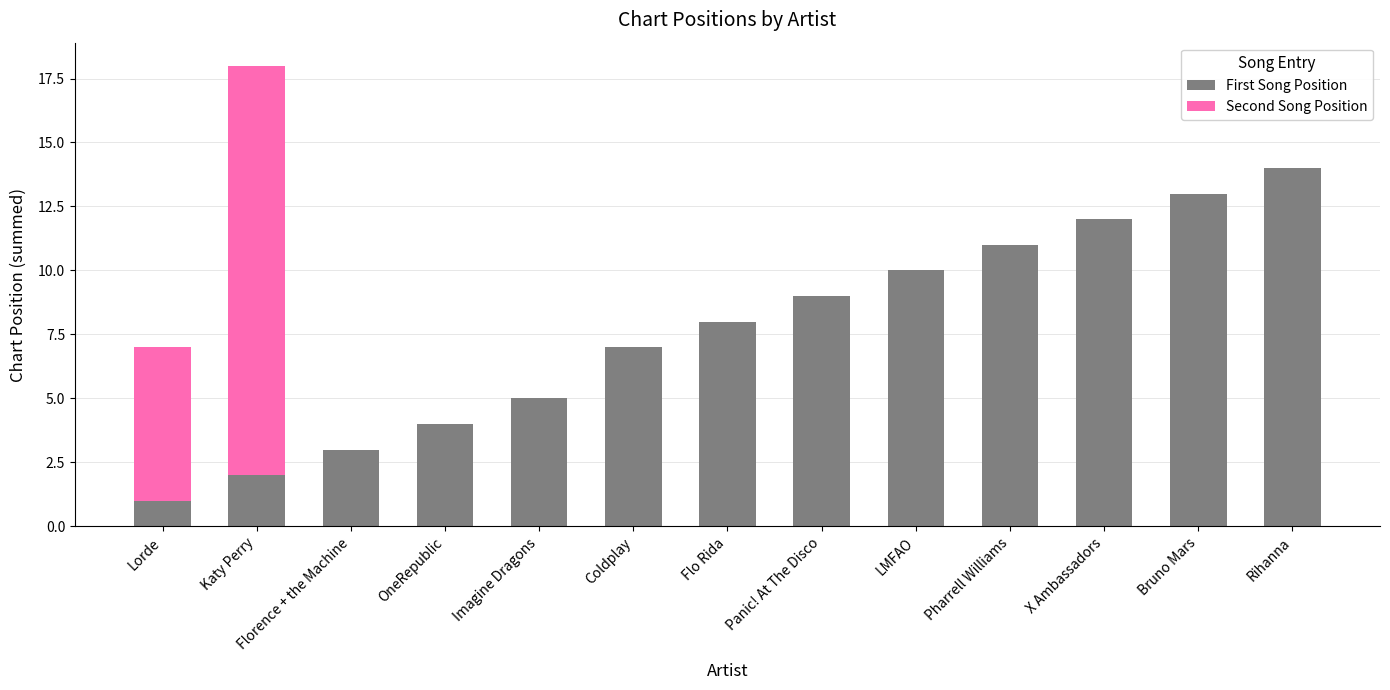

True or false: First Song Position has a value of 6 at Panic! At The Disco.

False